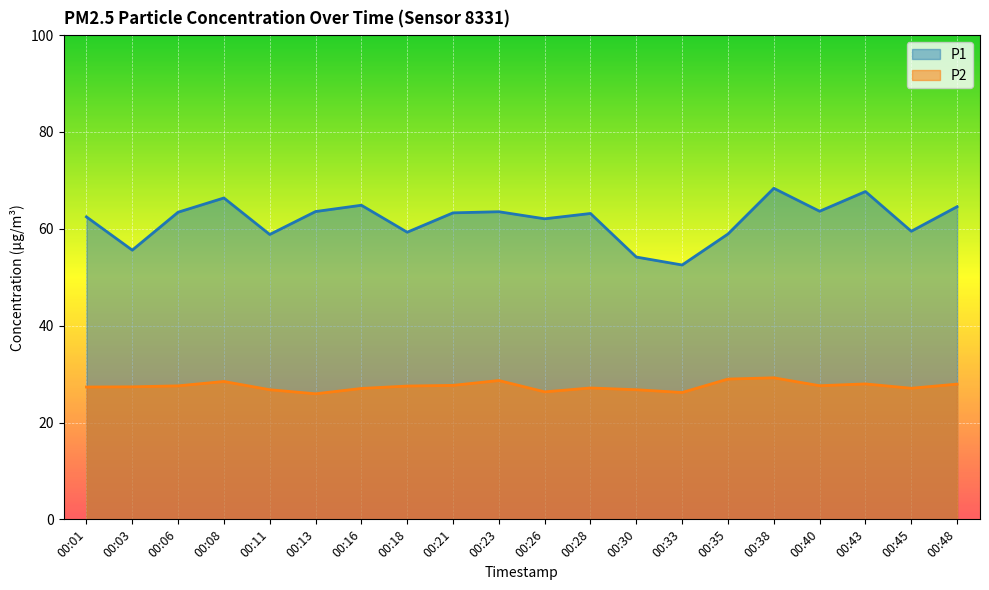

Is it true that P2 equals 28.0 at 00:43?

True